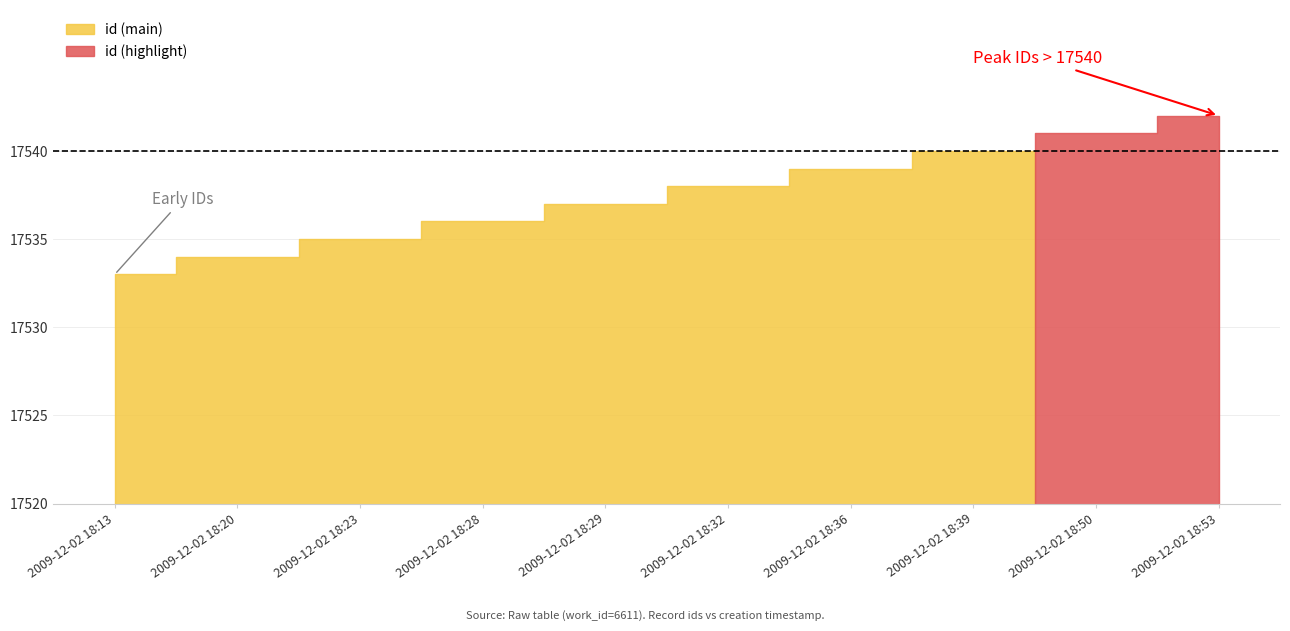

True or false: the data has more than 1 interior local peaks.

False